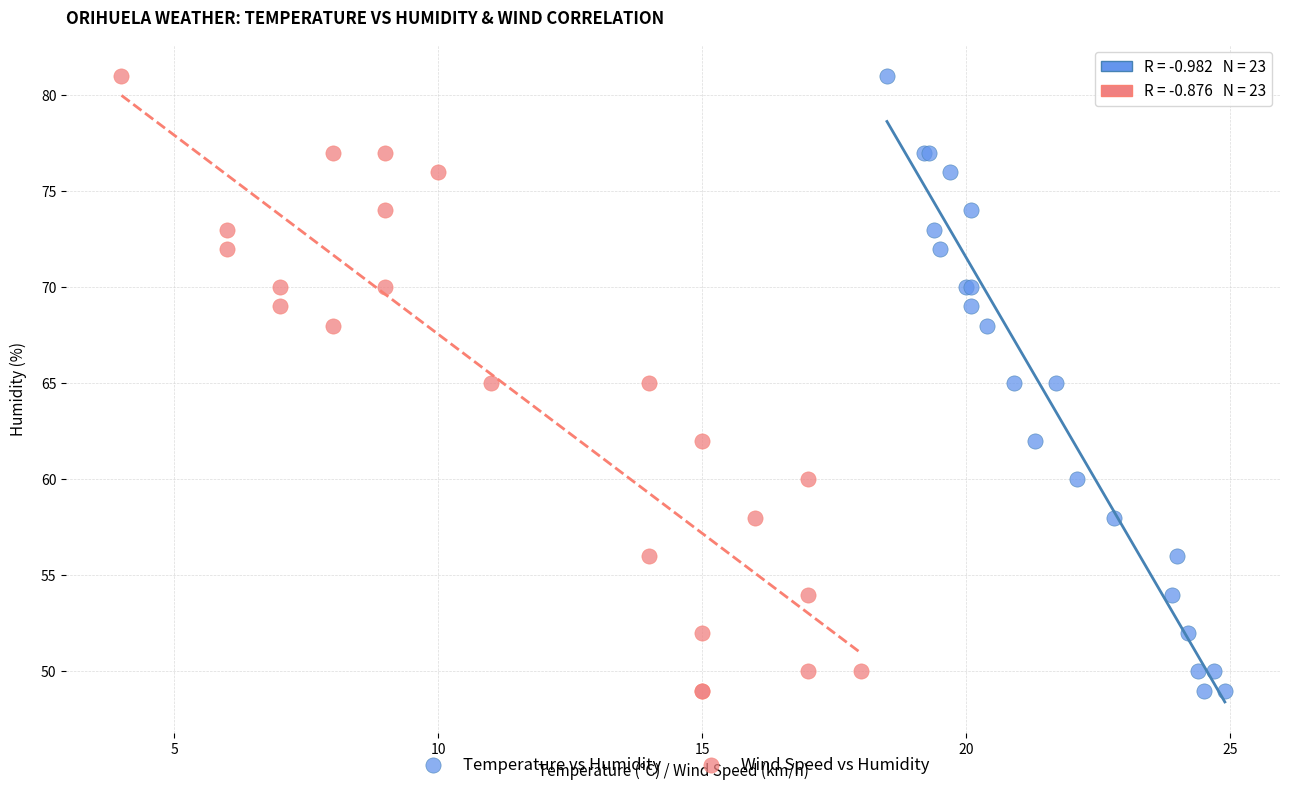

What are all the series names shown in the legend?

Temperature vs Humidity, Wind Speed vs Humidity